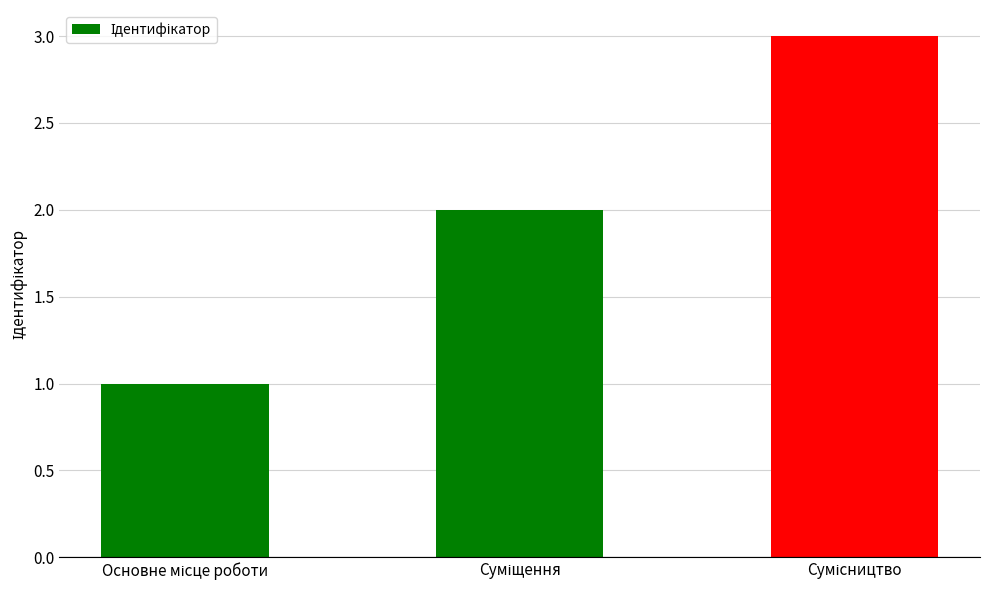

What is the sum of all values?

6